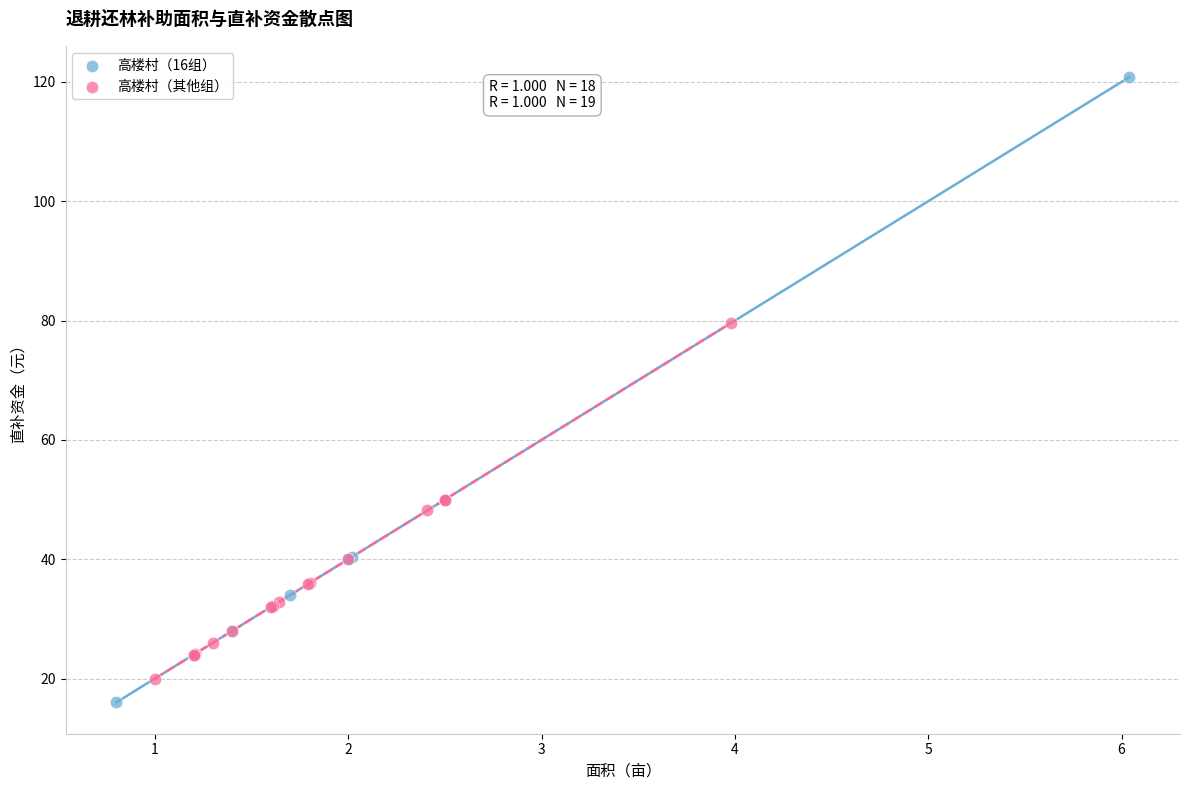

Which series contains the highest Y value?

高楼村（16组）